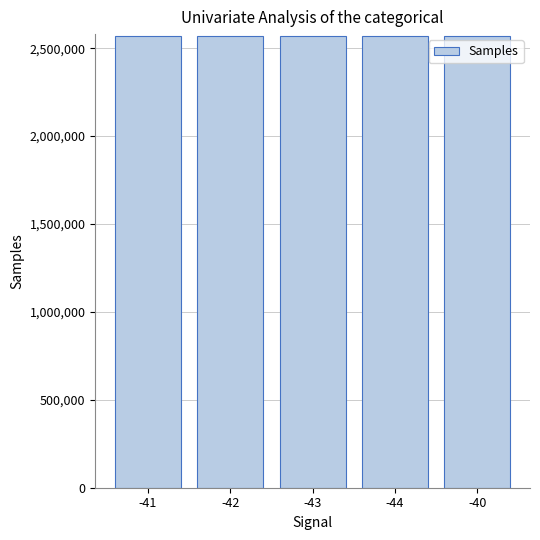

What is the label of the 5th bar from the right?

-41